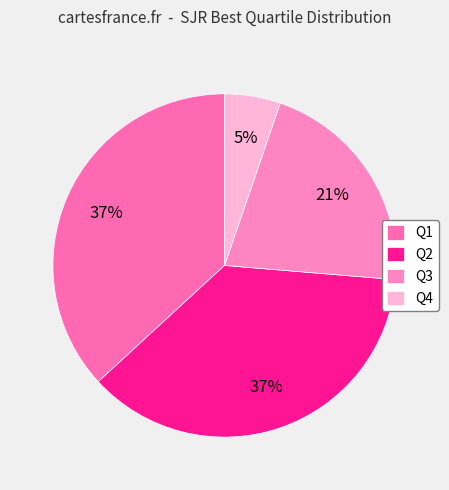

Between Q4 and Q3, which is larger?

Q3